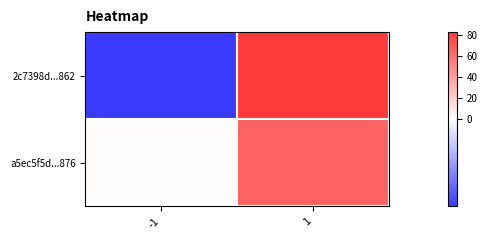

At how many categories does at least one series exceed 35?

1